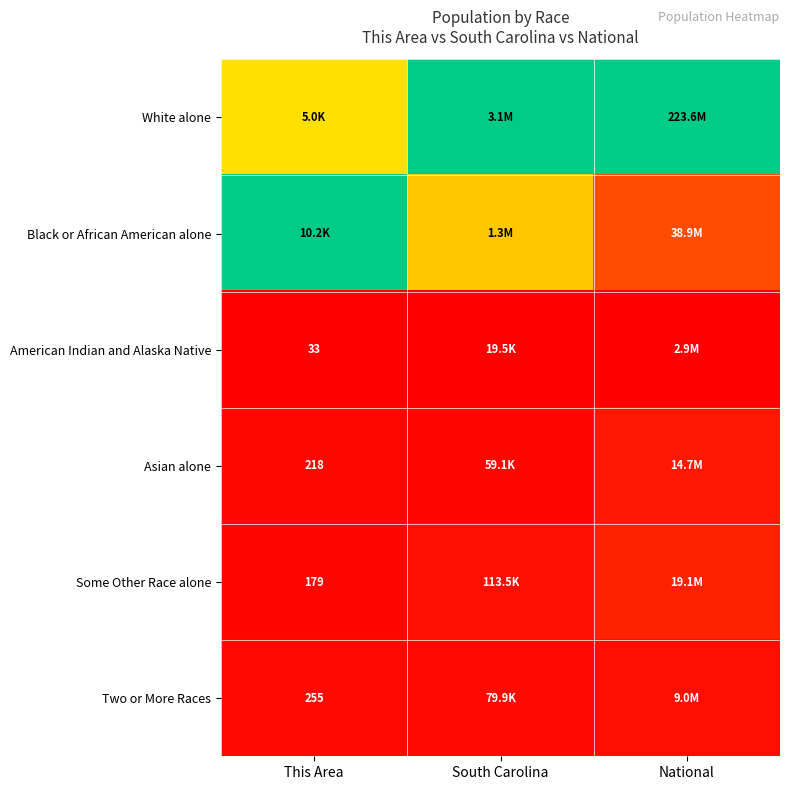

At how many categories does at least one series exceed 0?

3